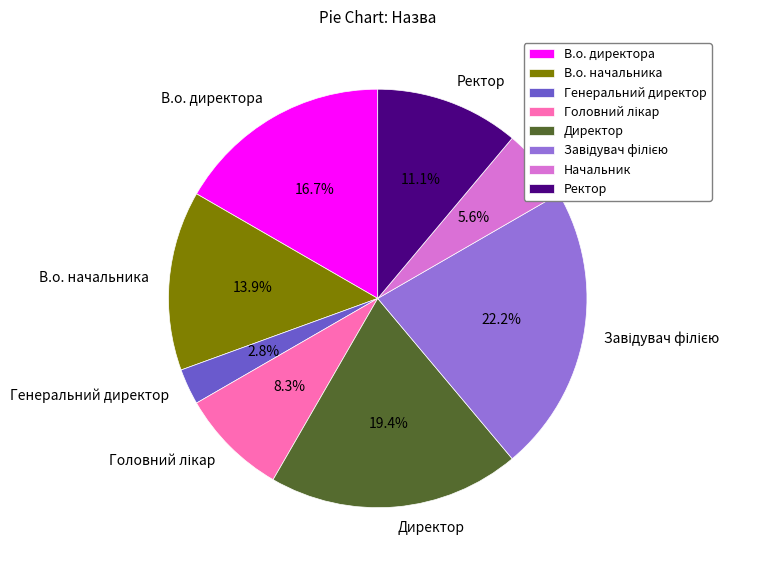

Count the number of slices in the pie.

8